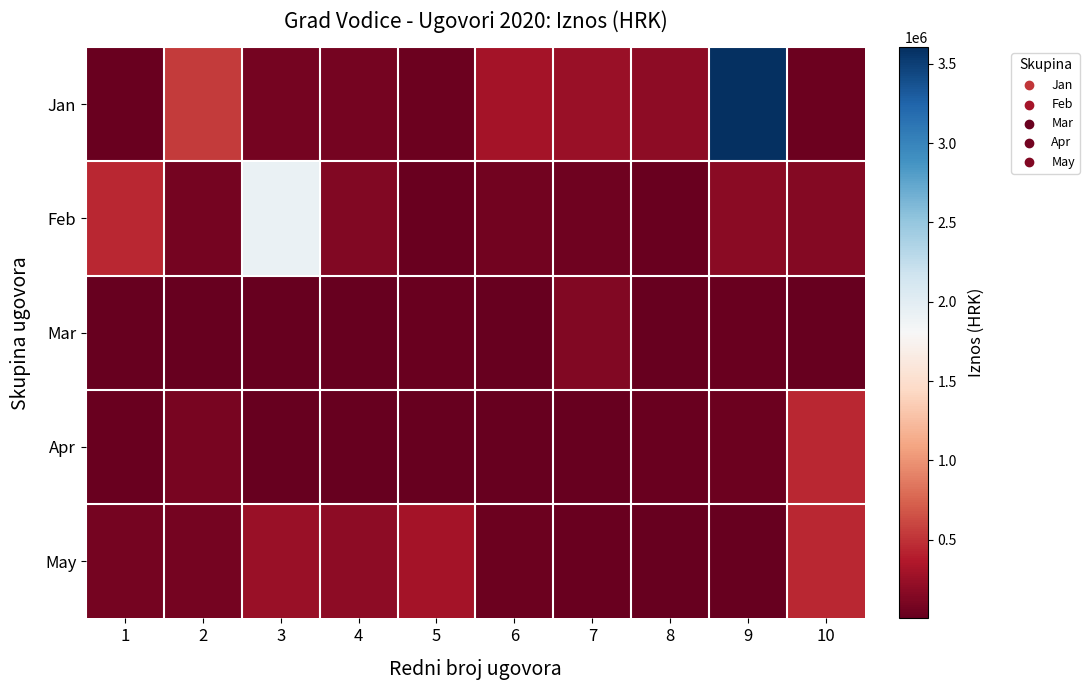

At which category is the sum across all series the highest?

9